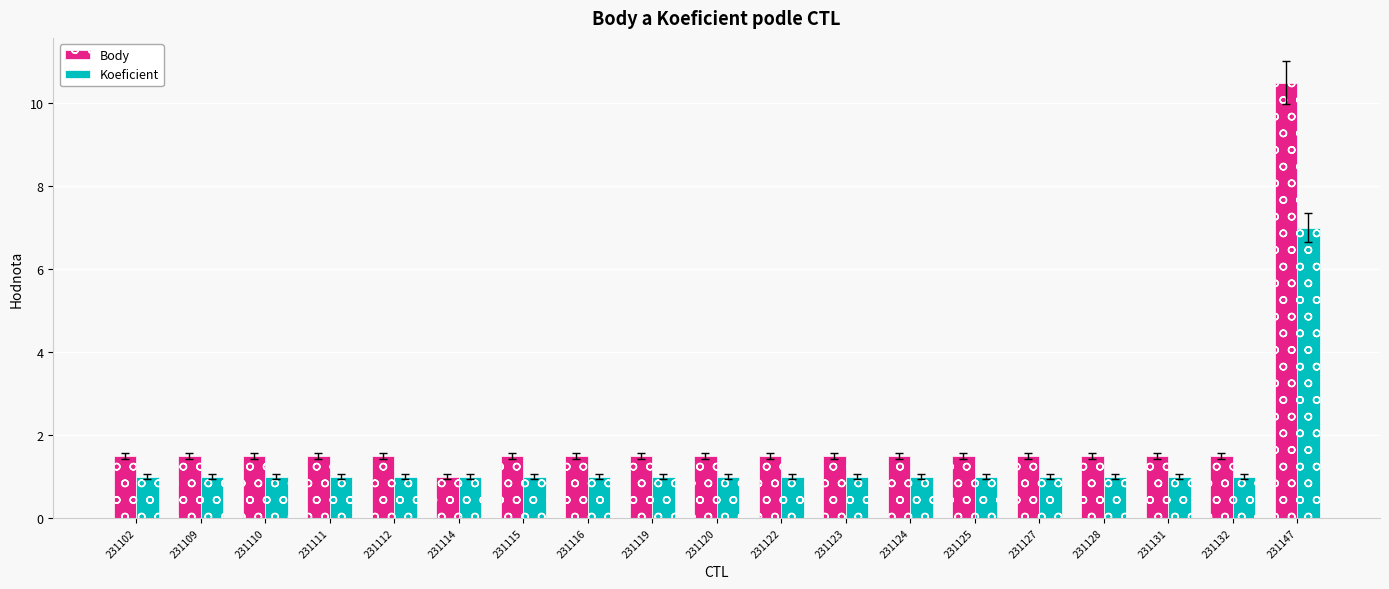

What is the maximum value shown in the chart?

10.5